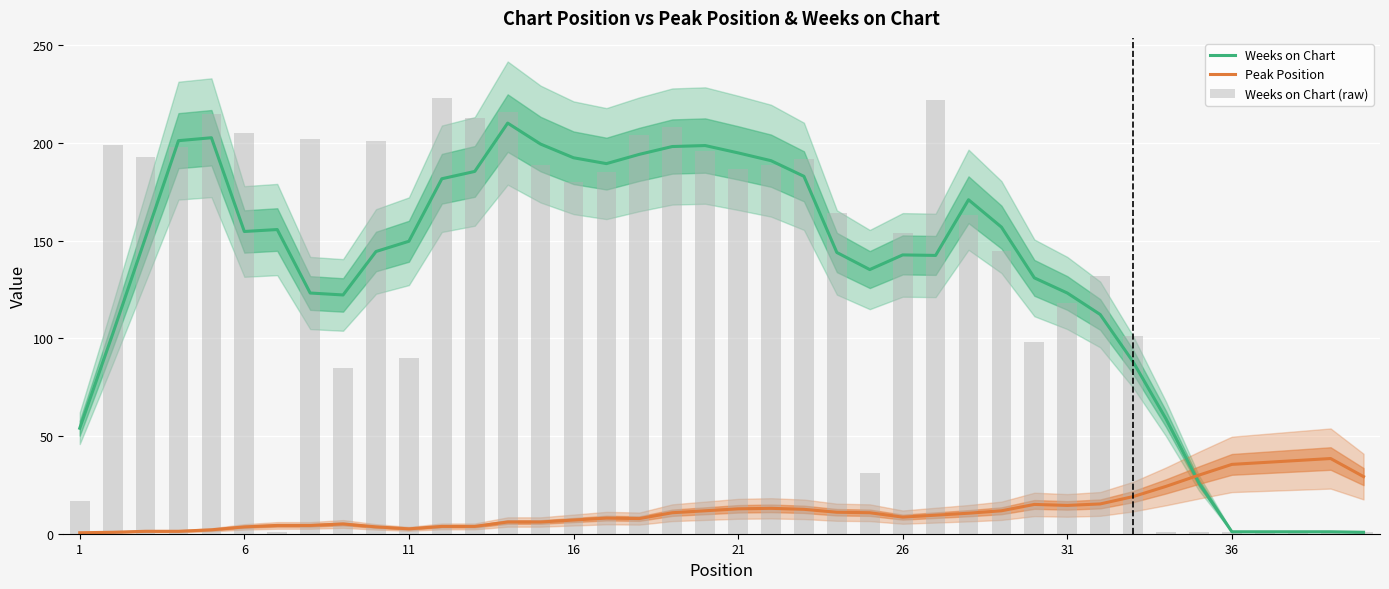

What is the lowest value of the Peak Position series?

0.5